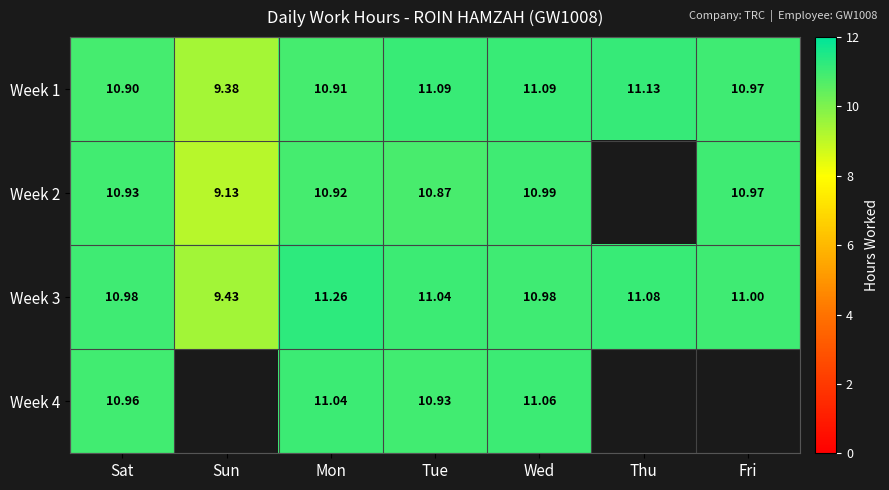

Which has a higher value, Wed or Fri?

Wed